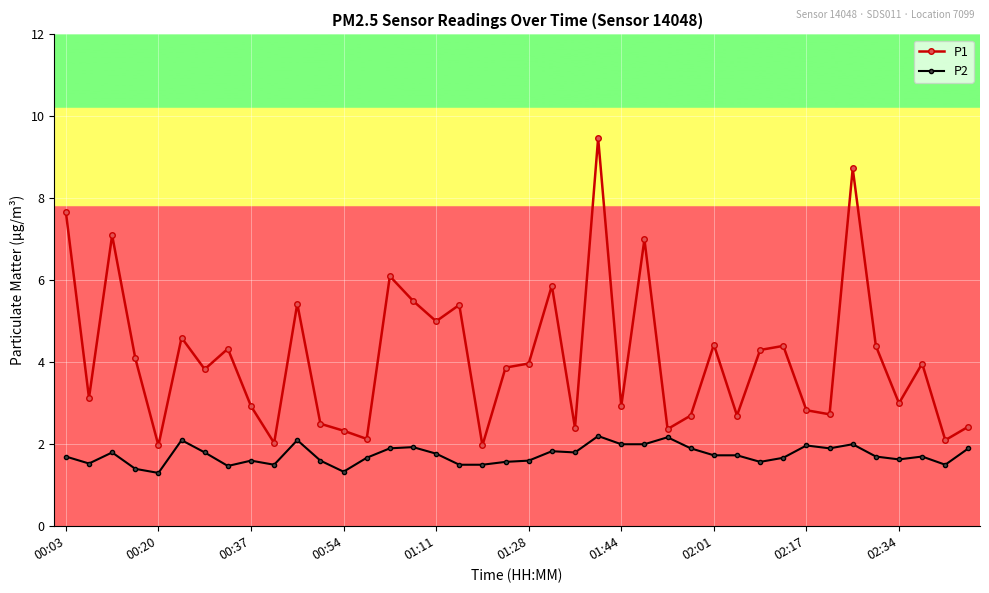

How many distinct data groups are displayed?

2